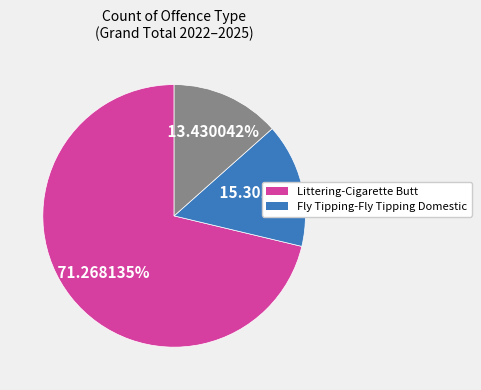

Does any single category account for the majority?

Yes